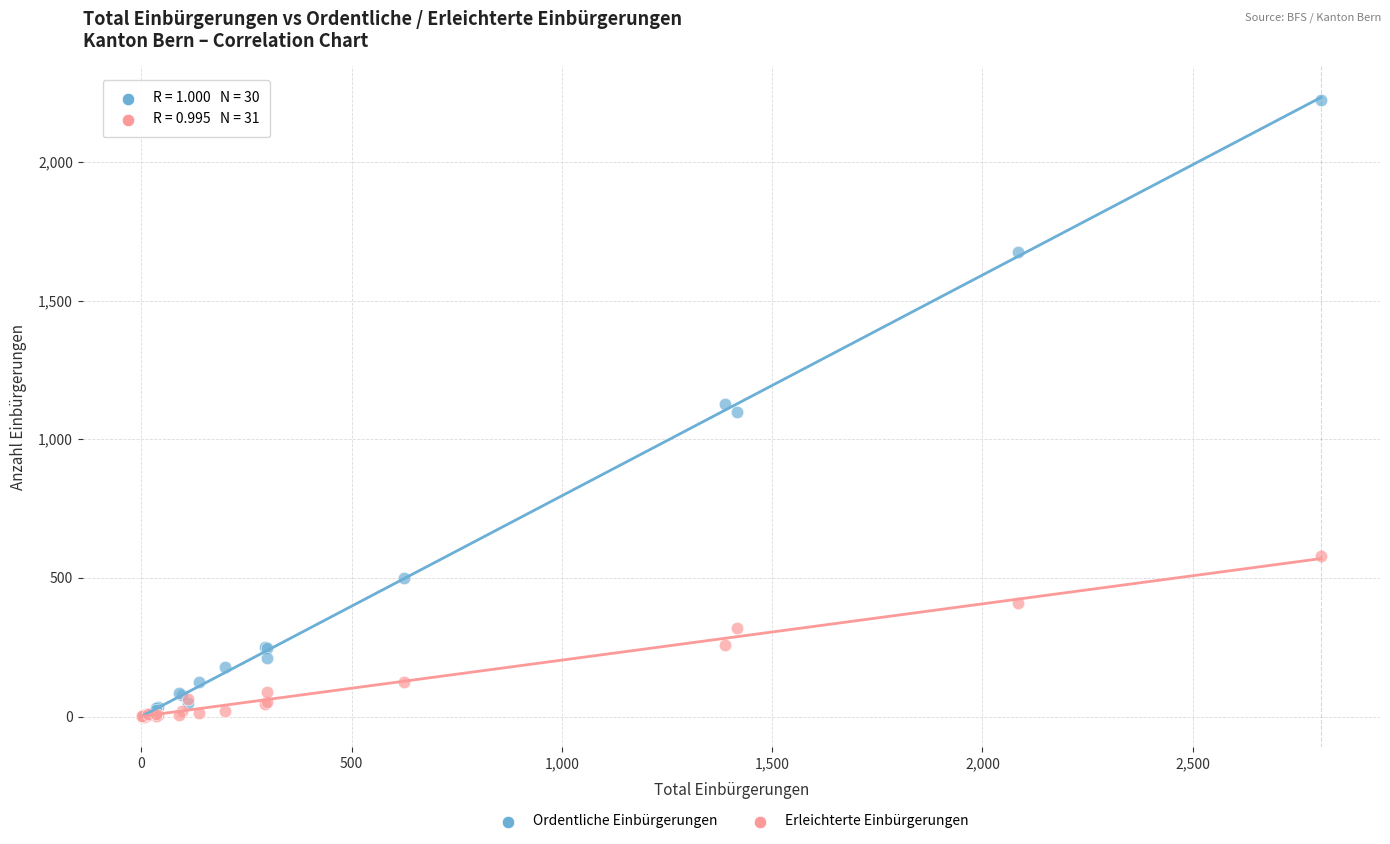

Which series has the largest Y range (max minus min)?

Ordentliche Einbürgerungen